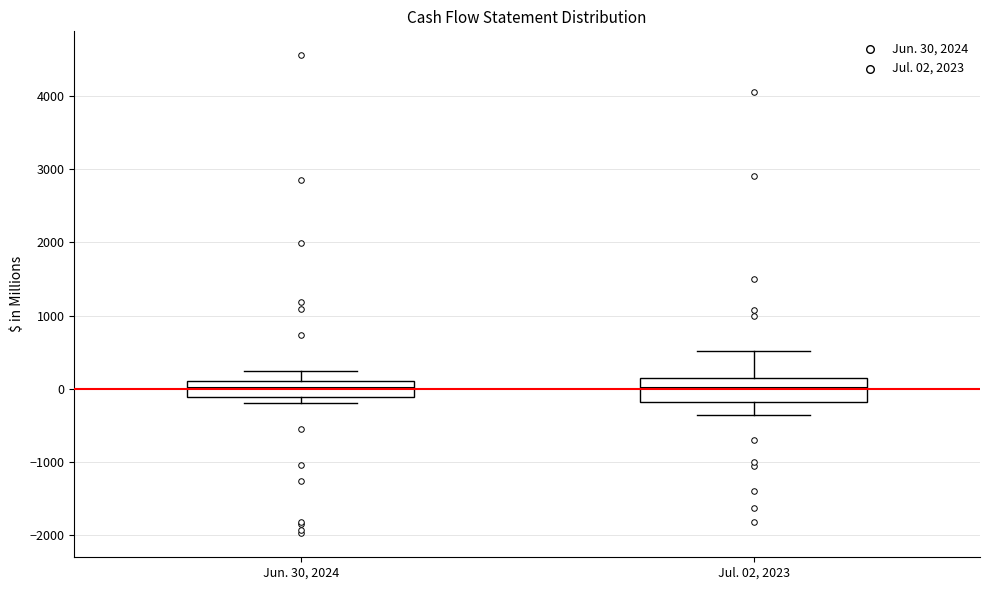

Reading left to right, read every box against the y-axis: the position of its median line, the range the box covers, and the ends of its whiskers. The values are not printed on the chart, so give them approximately, as read against the axis.

Jun. 30, 2024: median 0, box -100 to 100, whiskers -200 to 200
Jul. 02, 2023: median 0, box -200 to 100, whiskers -400 to 500